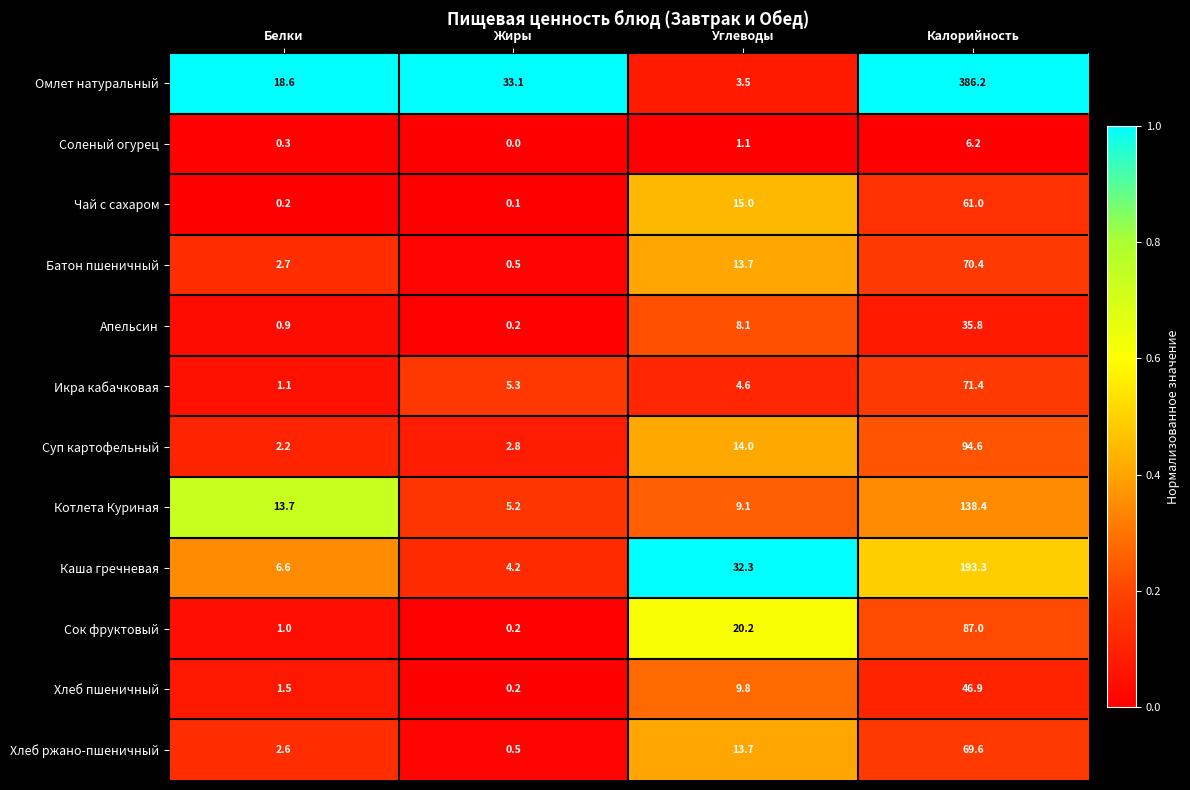

What is the maximum value shown in the chart?

386.2